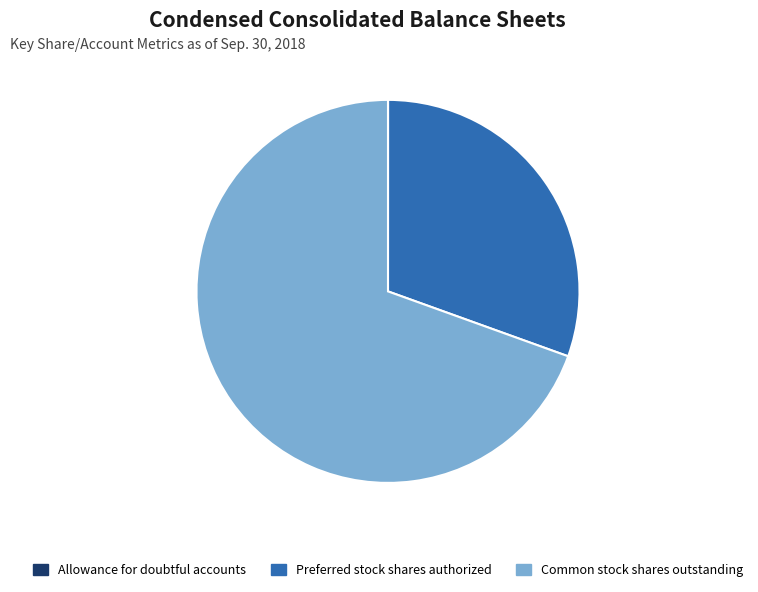

True or false: Common stock shares outstanding accounts for 77% of the total.

False